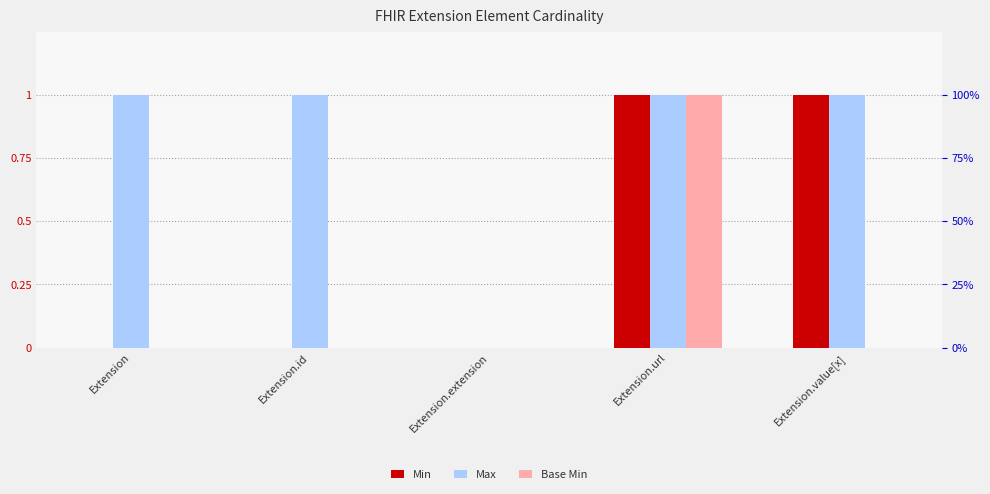

Which series has the largest range (max minus min)?

Min